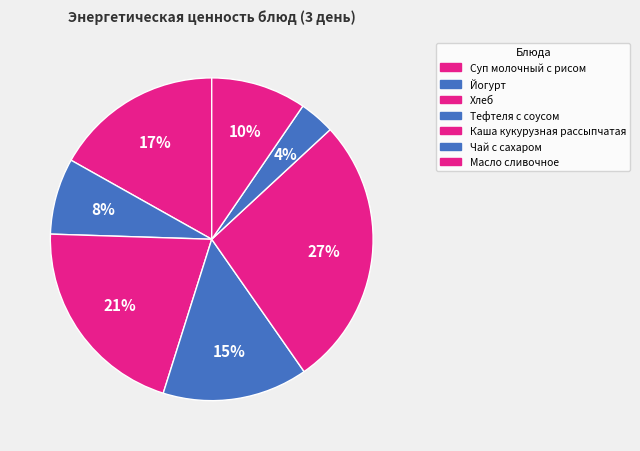

Which has a higher value, Суп молочный с рисом or Тефтеля с соусом?

Суп молочный с рисом